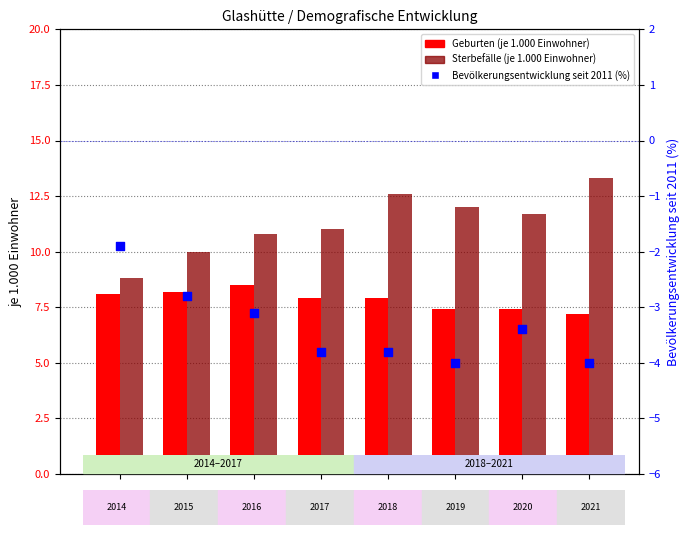

Which series has the largest total across all categories?

Sterbefälle (je 1.000 Einwohner)